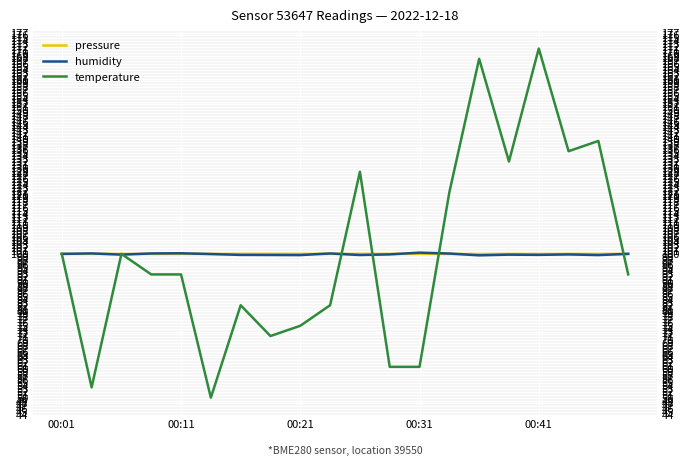

True or false: temperature has a value of 89.7 at 11.

False